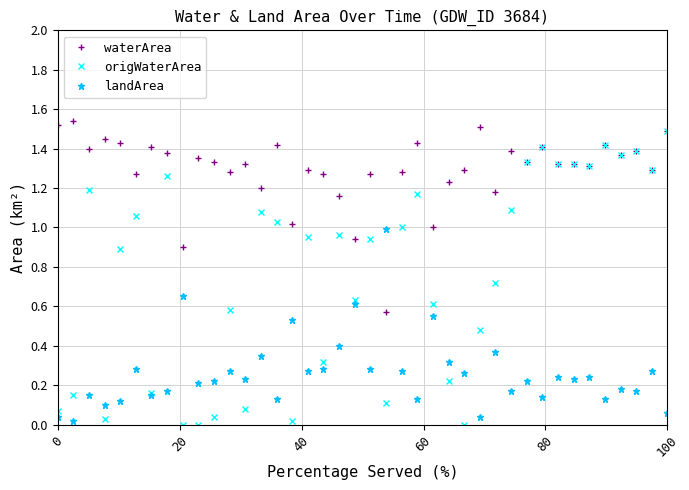

Count the number of categories in the chart.

40